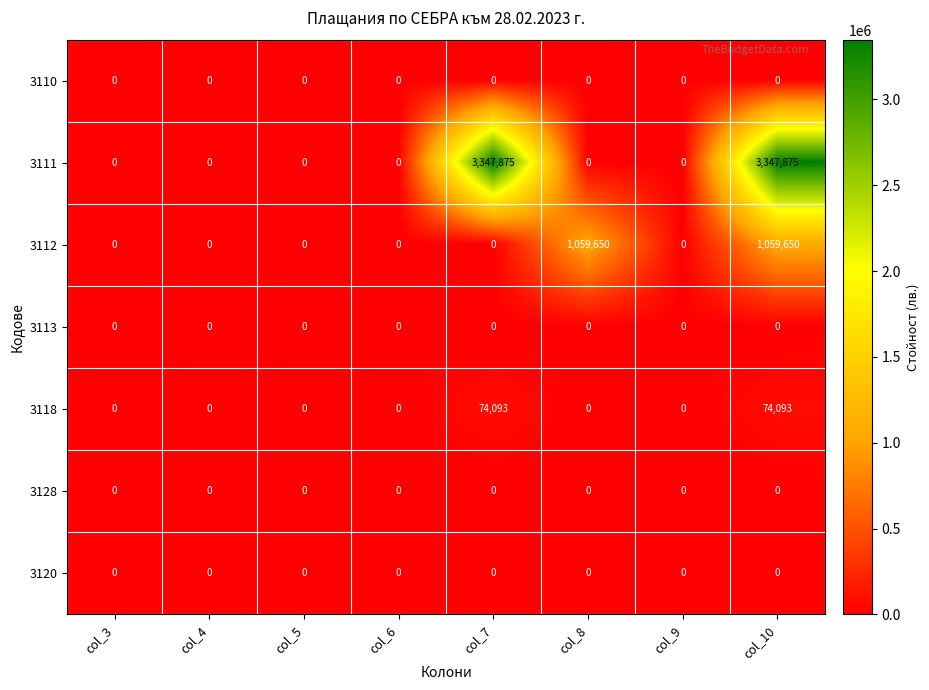

Is the value of 3112 at col_10 greater than the value of 3118 at col_8?

Yes